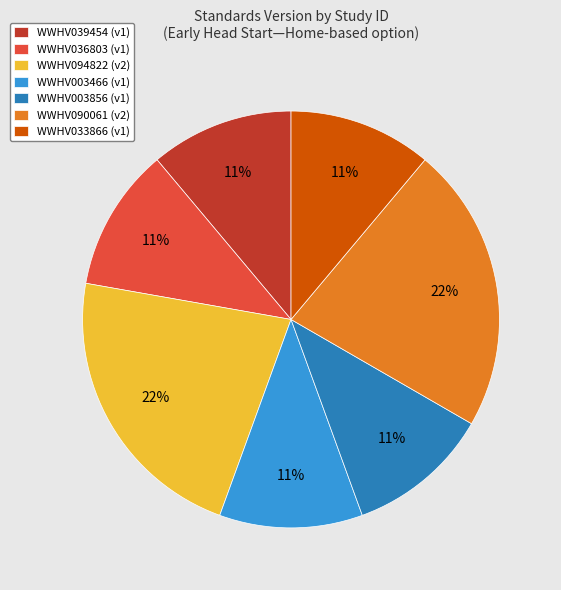

To the nearest percent, what is the combined percentage of WWHV036803 and WWHV033866?

22%